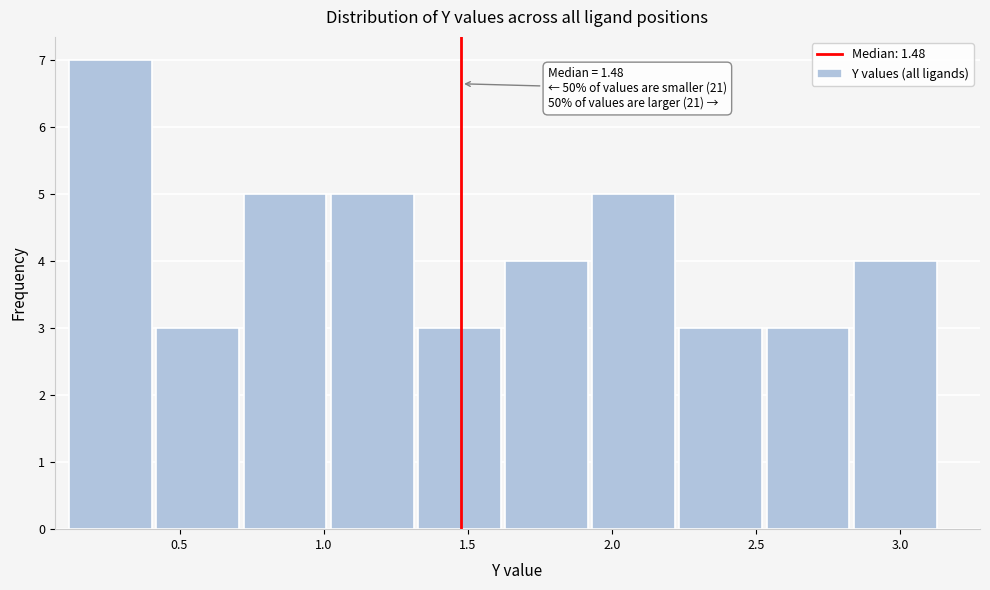

Which range on the x-axis has the tallest bar?

0.10 to 0.40